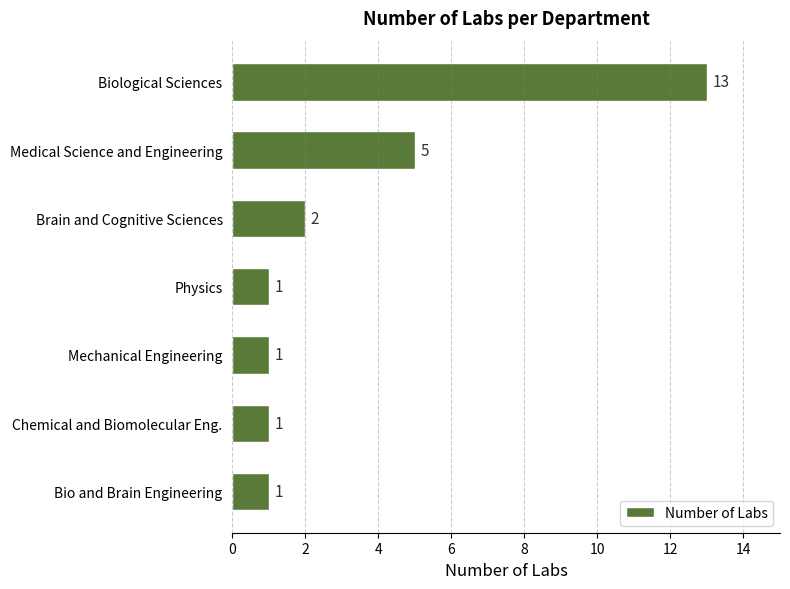

The chart shows a value of 5 at Medical Science and Engineering. True or false?

True